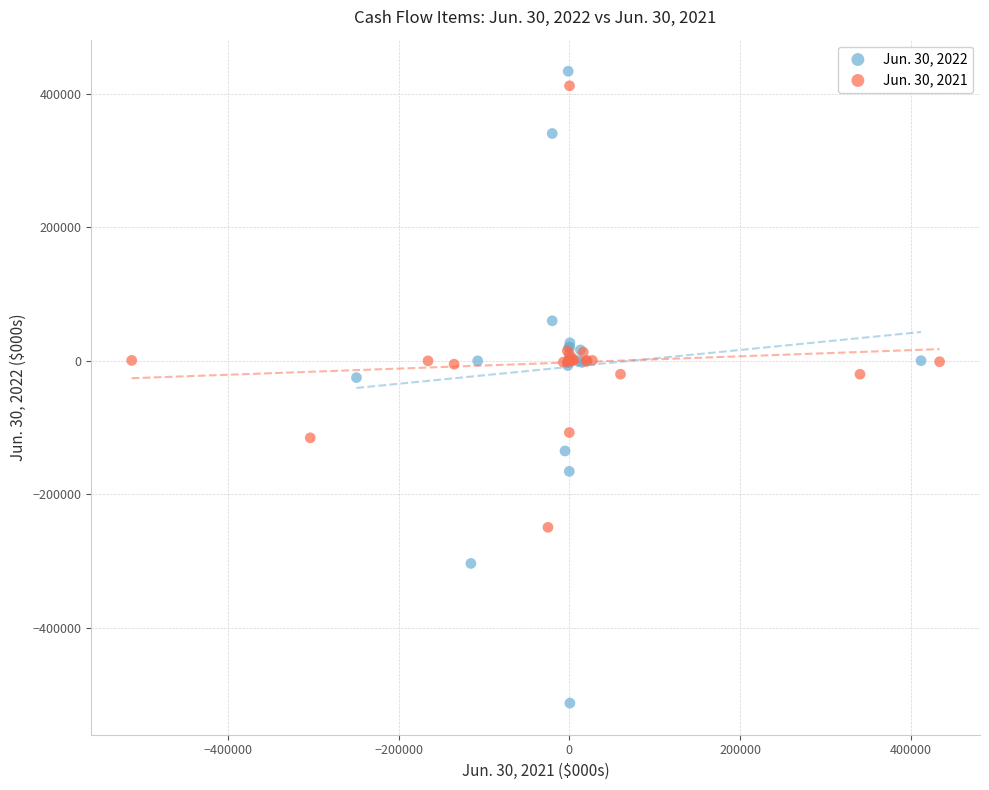

Which series has the widest spread of Y values?

Jun. 30, 2022